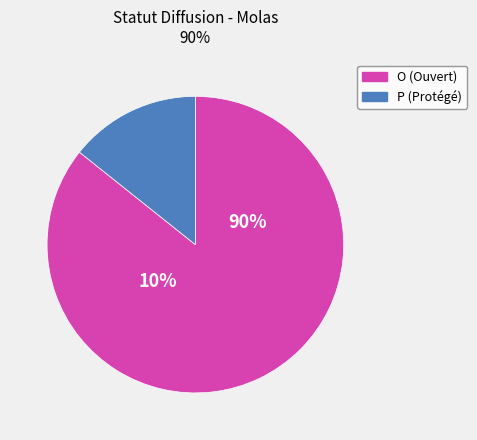

To the nearest percent, what portion does O represent?

86%